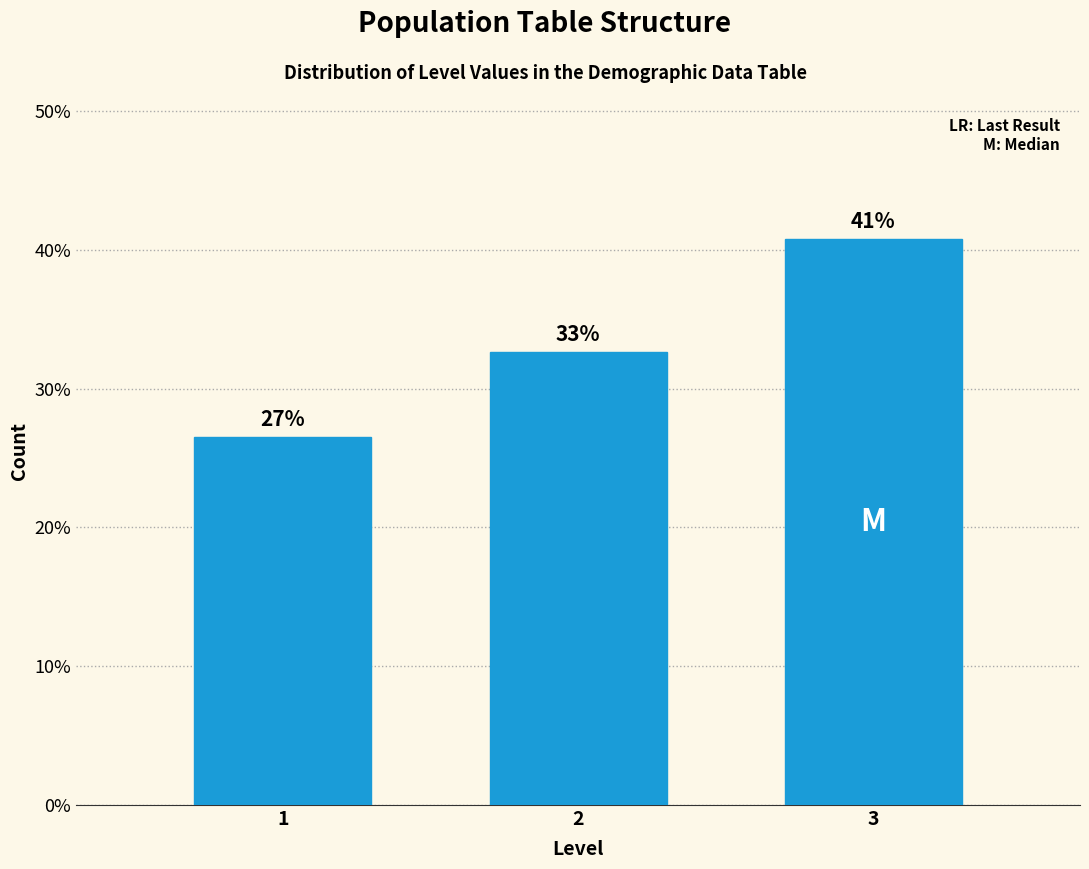

How many bars are there in total?

3